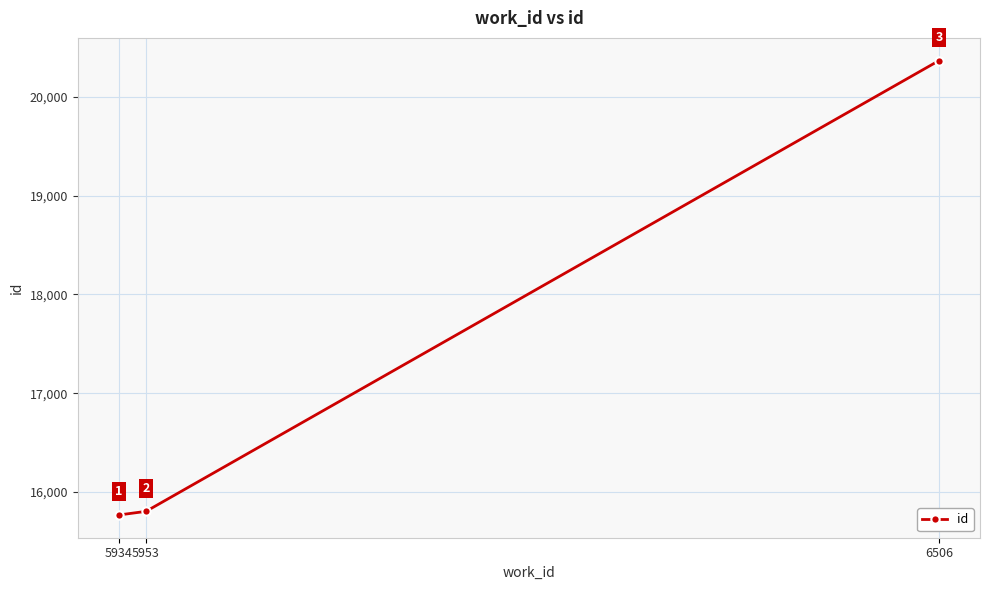

Rank the categories by value from lowest to highest.

5934, 5953, 6506